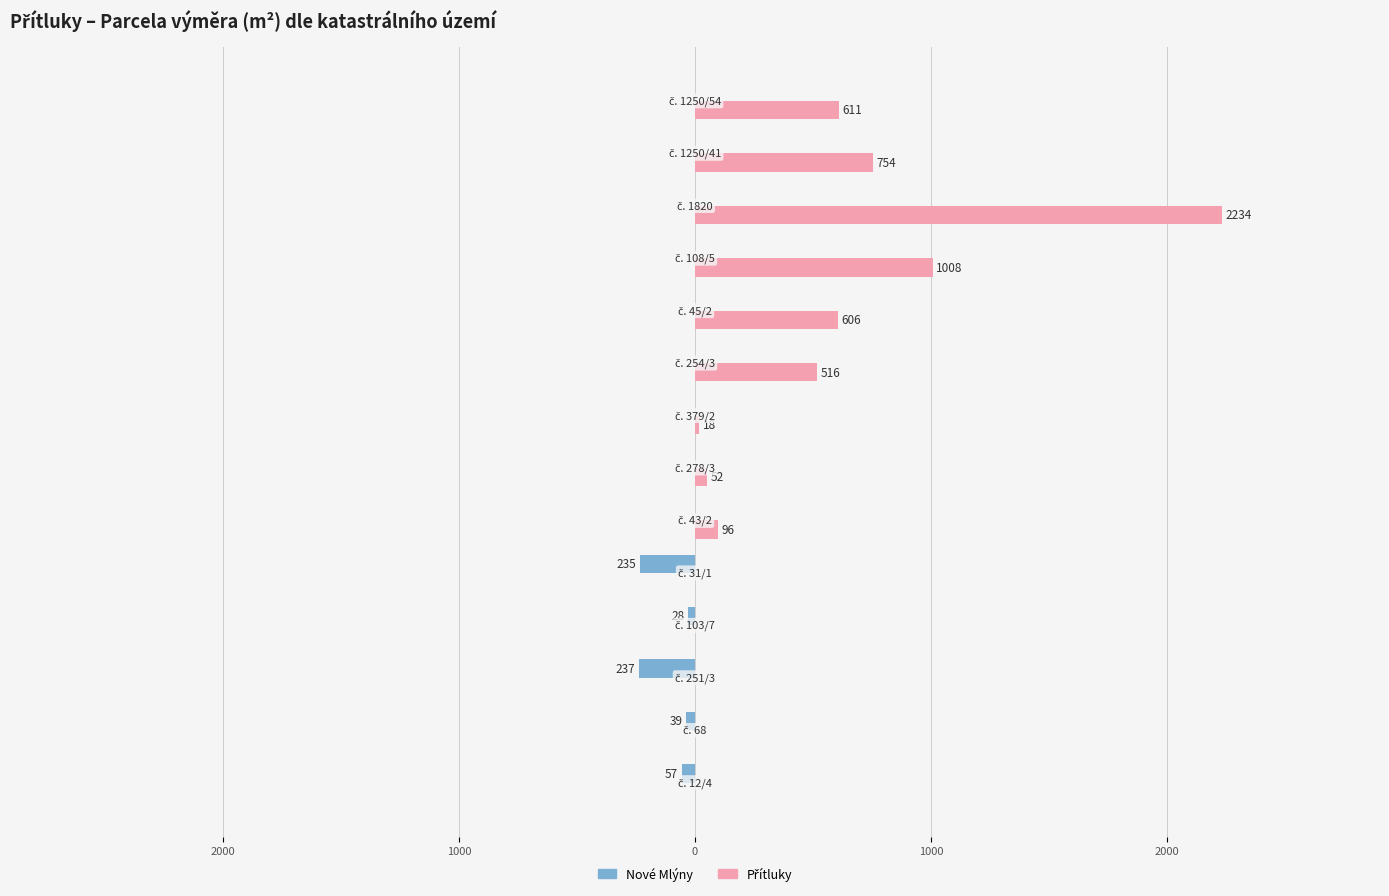

Does the chart contain stacked bars?

No